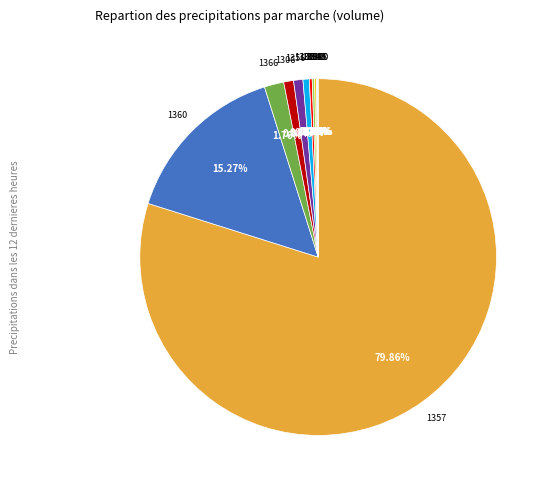

Is there any slice that represents more than half of the pie?

Yes